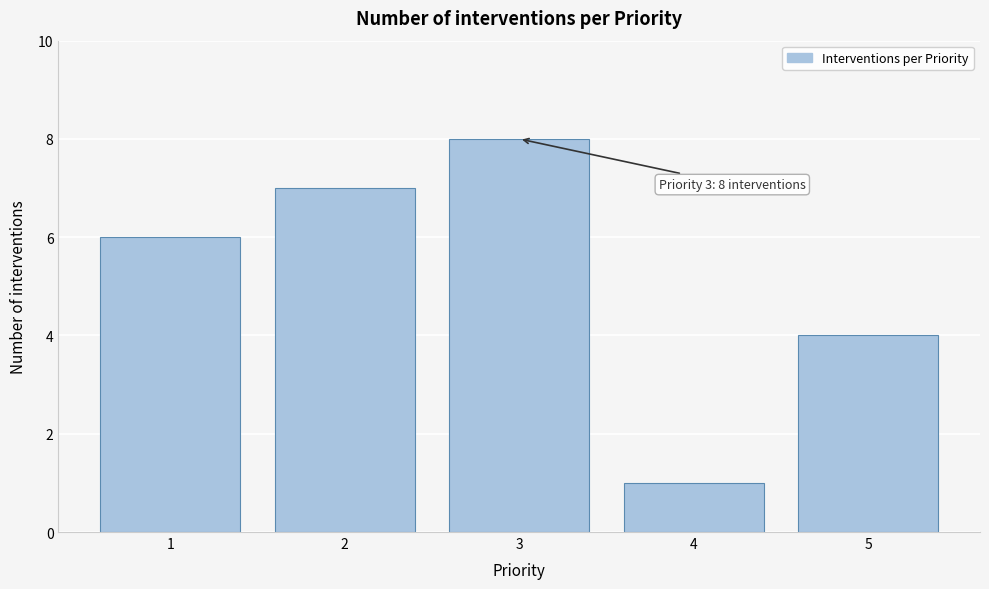

Reading left to right, transcribe all the data shown in this chart.

6	7	8	1	4